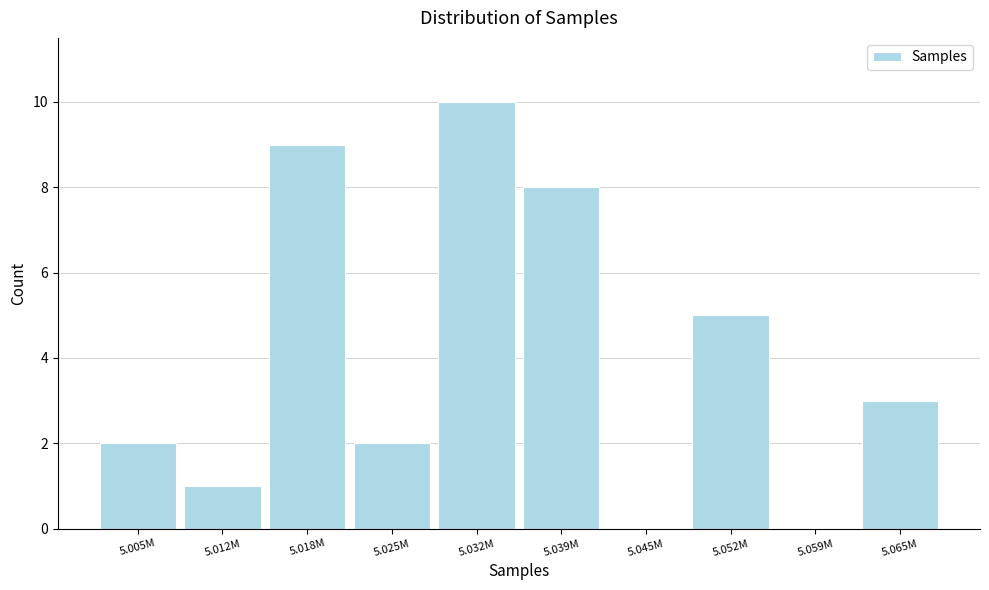

Reading left to right, list all the values displayed in this chart.

5.005M=2	5.012M=1	5.018M=9	5.025M=2	5.032M=10	5.039M=8	5.045M=0	5.052M=5	5.059M=0	5.065M=3